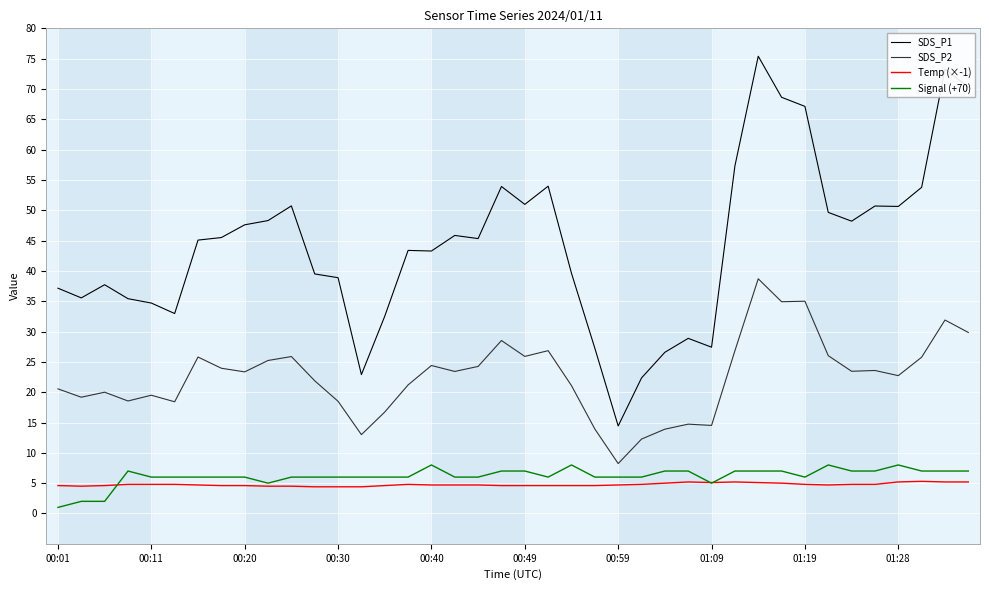

True or false: SDS_P2 and SDS_P1 cross at least once.

False